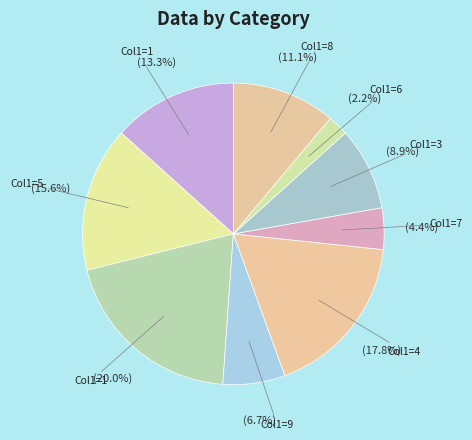

How many slices are in this pie chart?

9